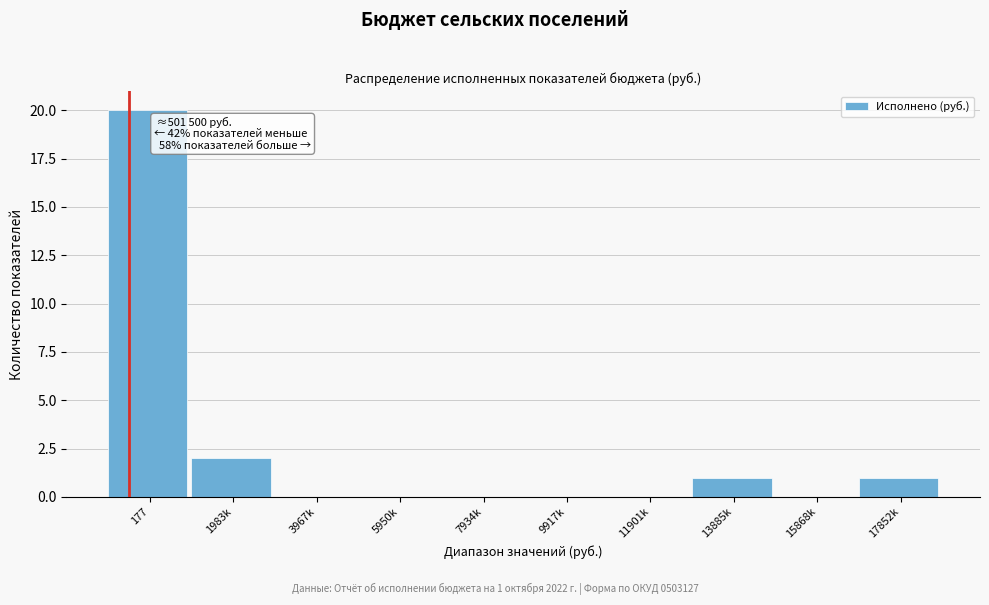

Reading left to right, list all the values displayed in this chart.

177=20	1983k=2	3967k=0	5950k=0	7934k=0	9917k=0	11901k=0	13885k=1	15868k=0	17852k=1